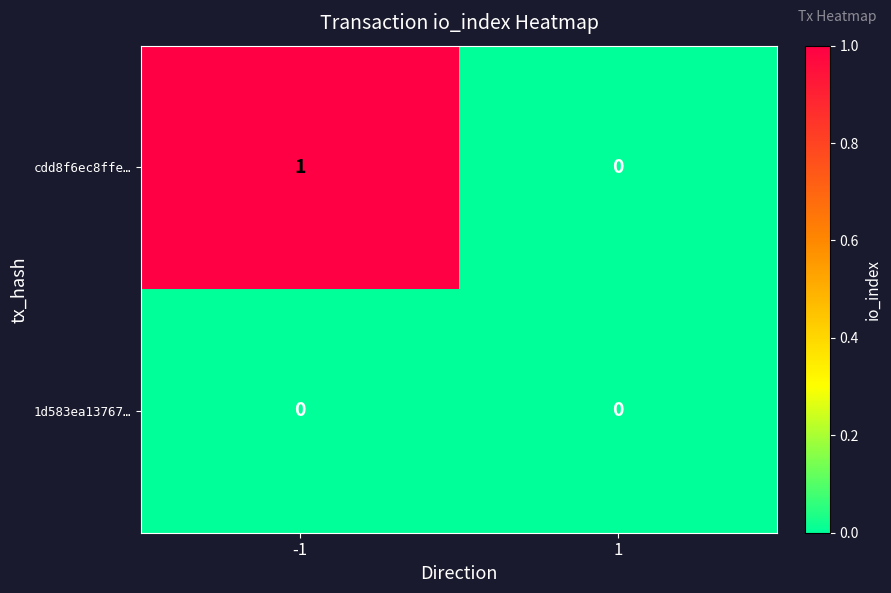

Reading left to right, list all the values displayed in this chart.

cdd8f6ec8ffe…: -1=1	1=0
1d583ea13767…: -1=0	1=0